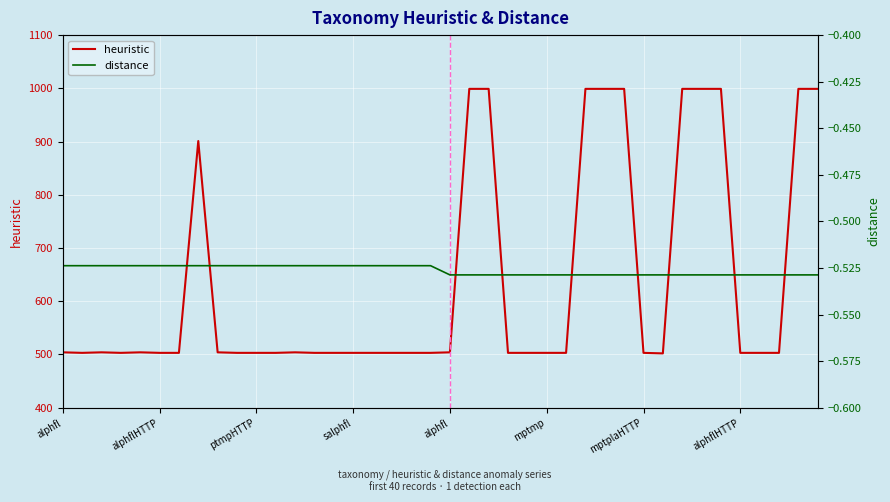

Rank the series by their maximum value, from lowest to highest.

distance, heuristic